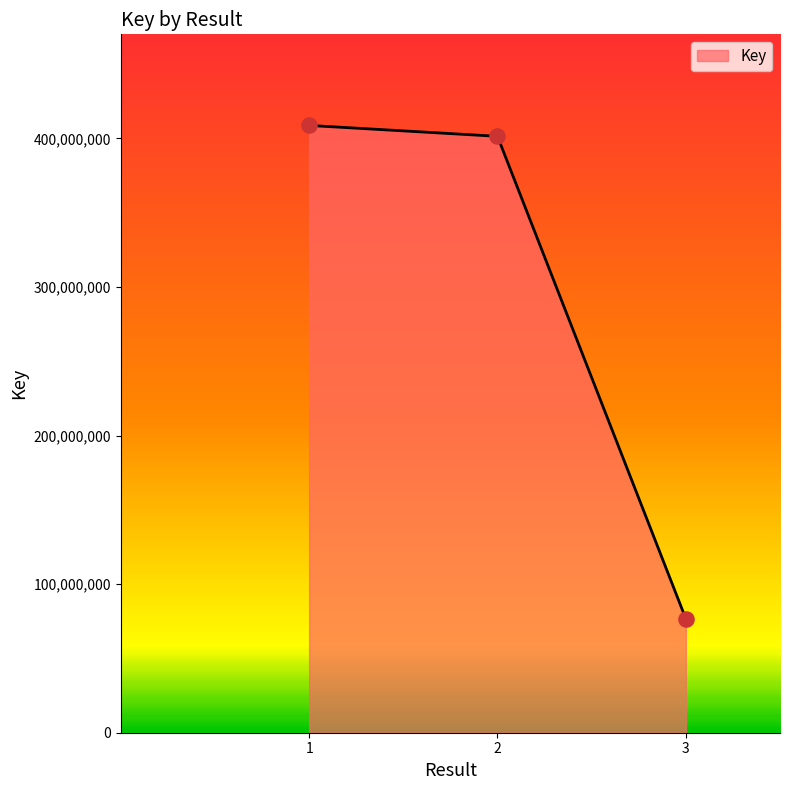

What is the change in value from 1 to 3?

-331998818